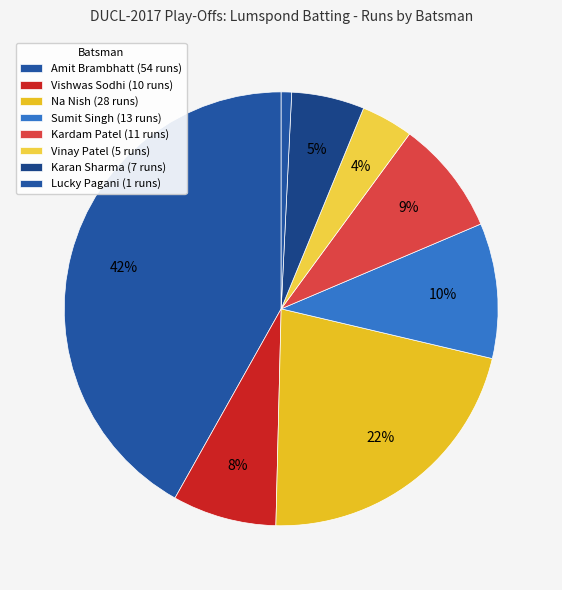

Count the number of slices in the pie.

8